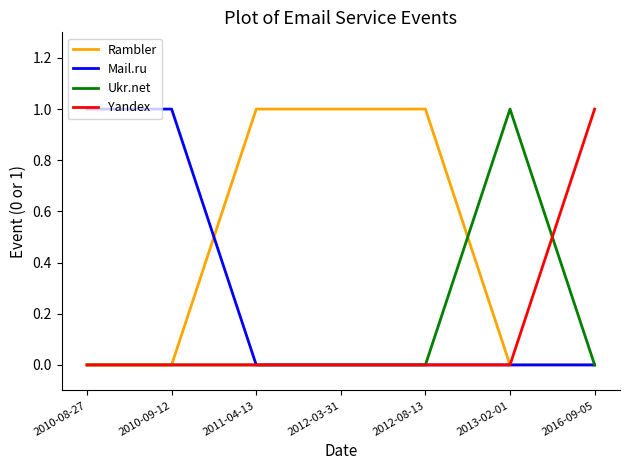

What position from the right is 2010-09-12?

6